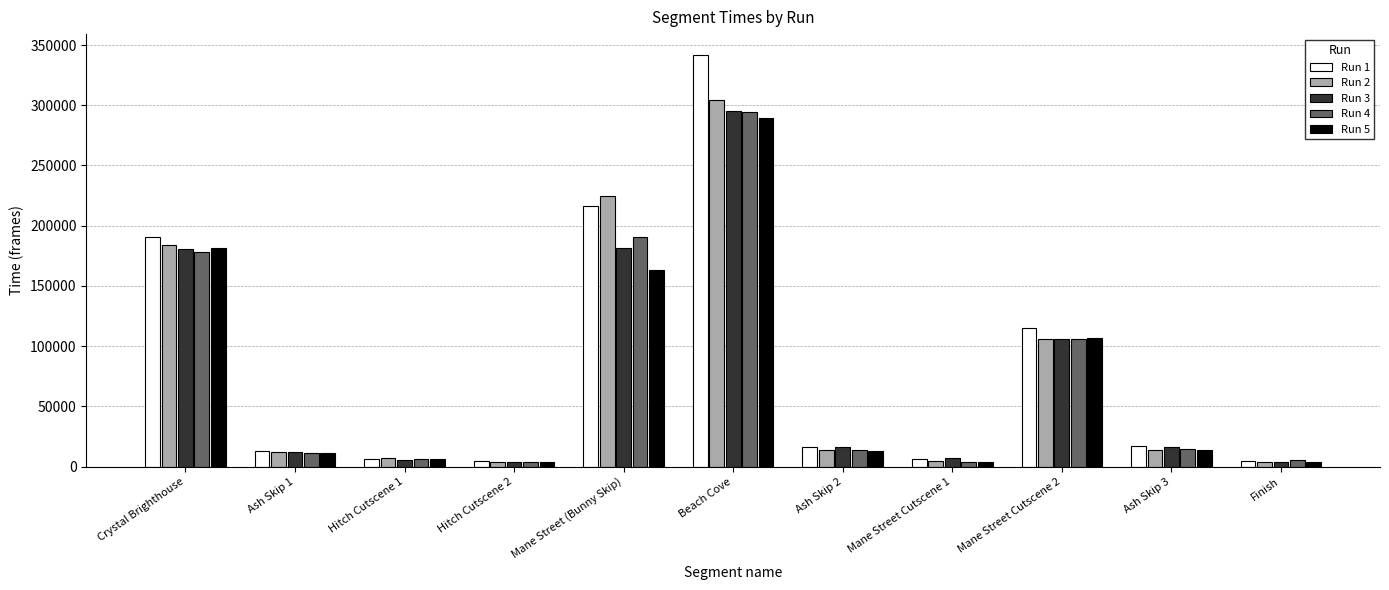

Is it true that Run 1 equals 532003 at Beach Cove?

False